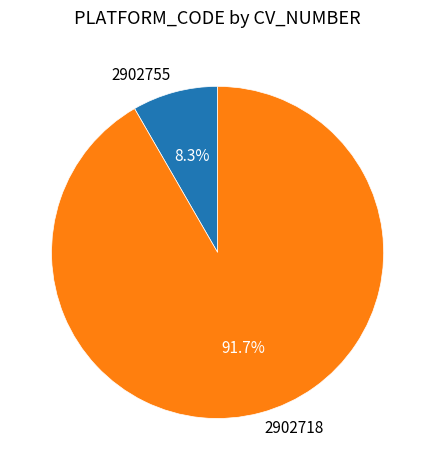

Rank the categories by value from highest to lowest.

2902718, 2902755